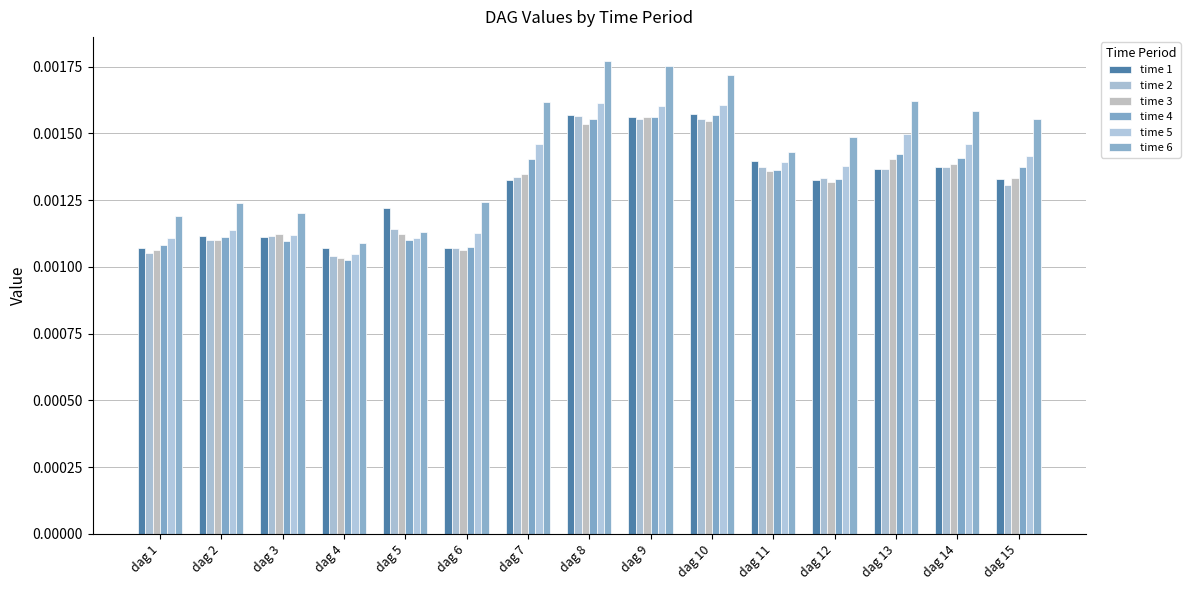

Are the bars horizontal?

No